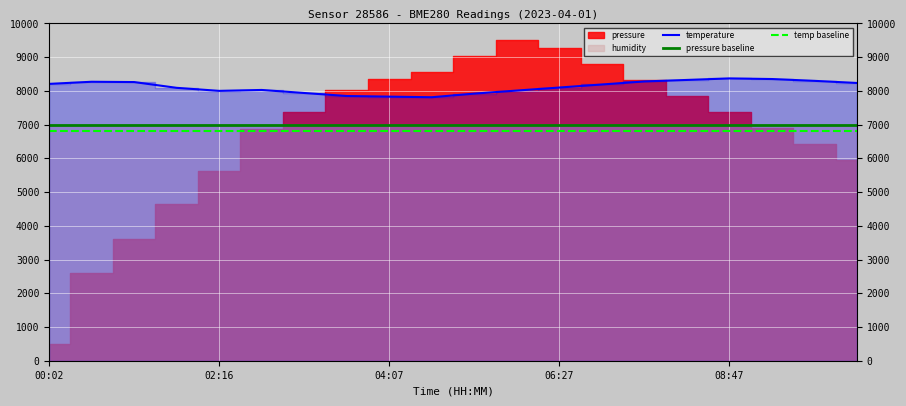

What is the maximum value for temp baseline?

6800.0